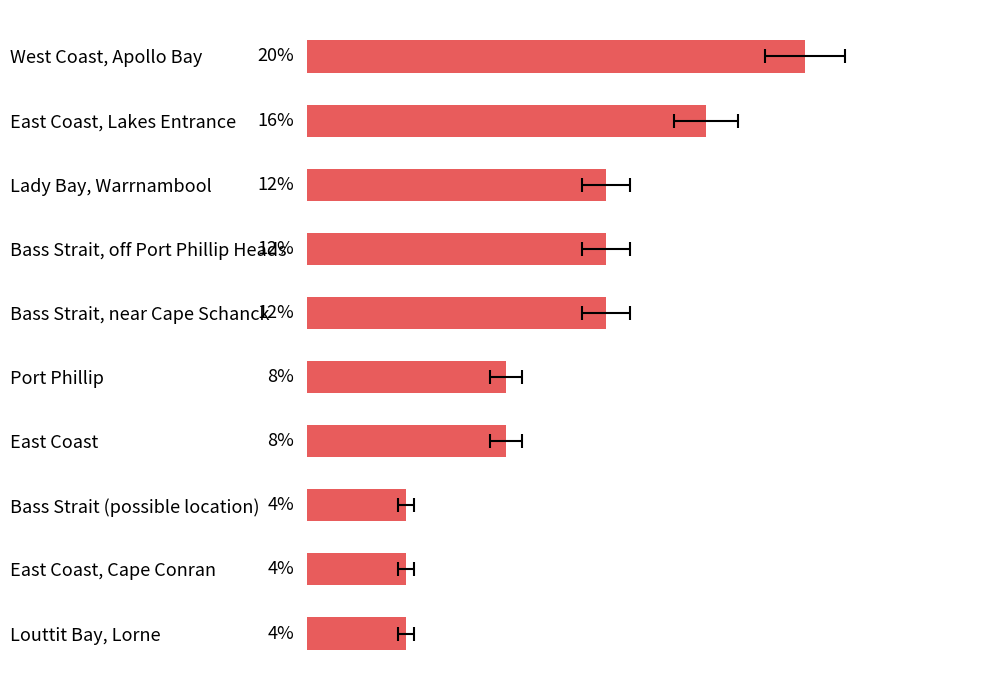

Reading left to right, list all the values displayed in this chart.

0=20	1=16	2=12	3=12	4=12	5=8	6=8	7=4	8=4	9=4